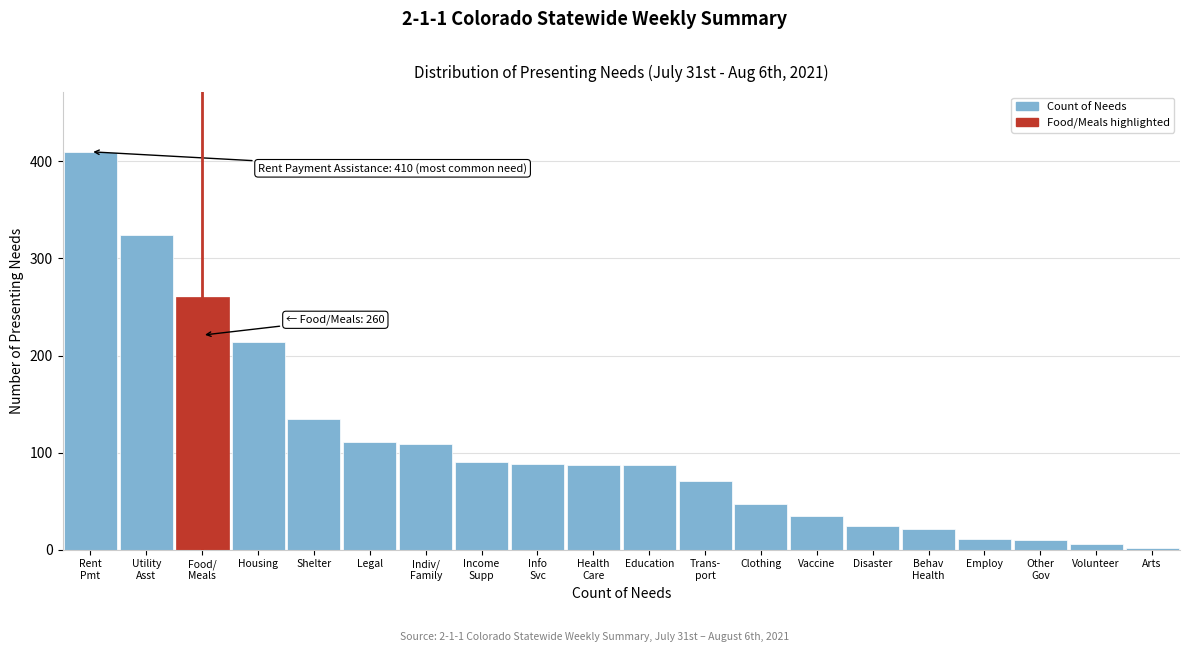

What is the maximum value shown in the chart?

410